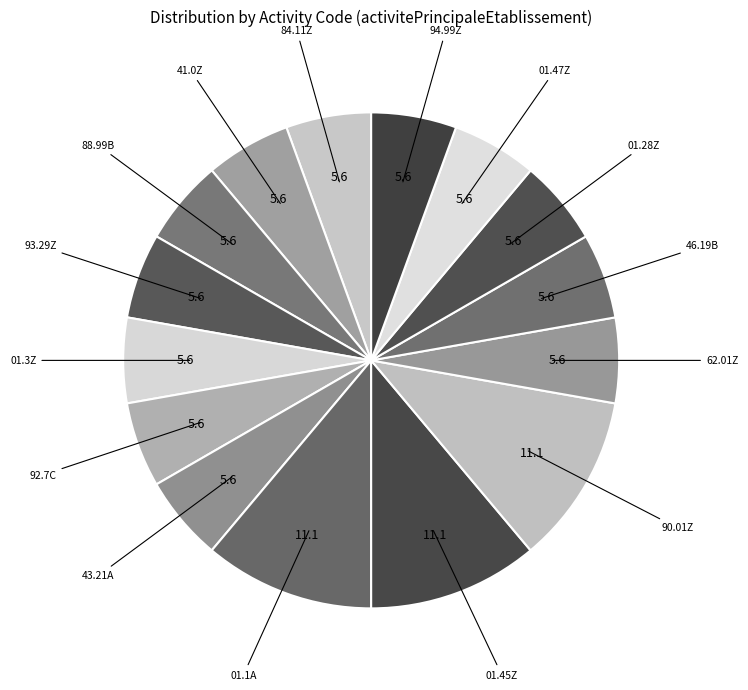

Which has a higher value, 41.0Z or 01.1A?

01.1A